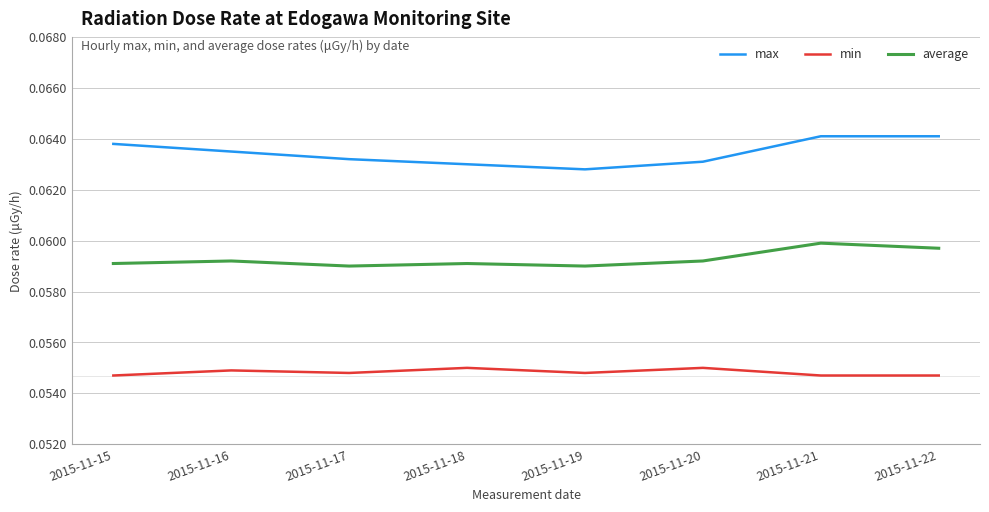

At how many categories does at least one series exceed 0?

8